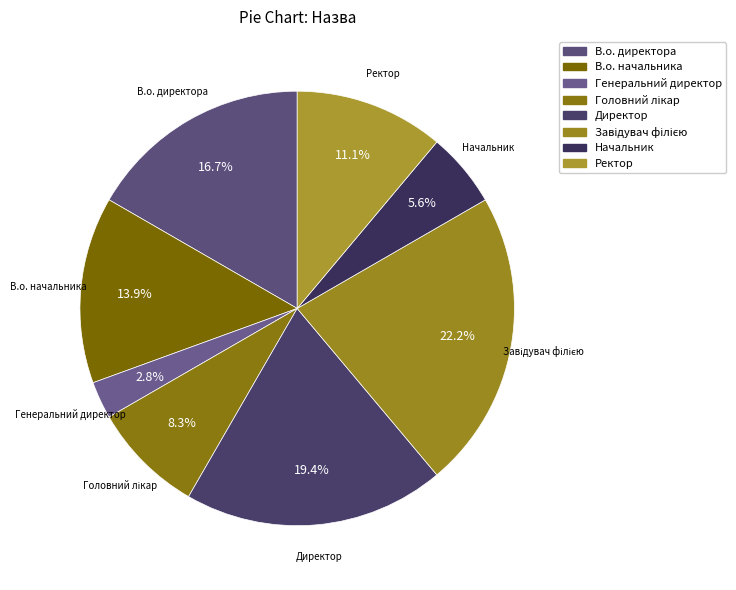

To the nearest percent, what percentage of the pie is Директор?

19%